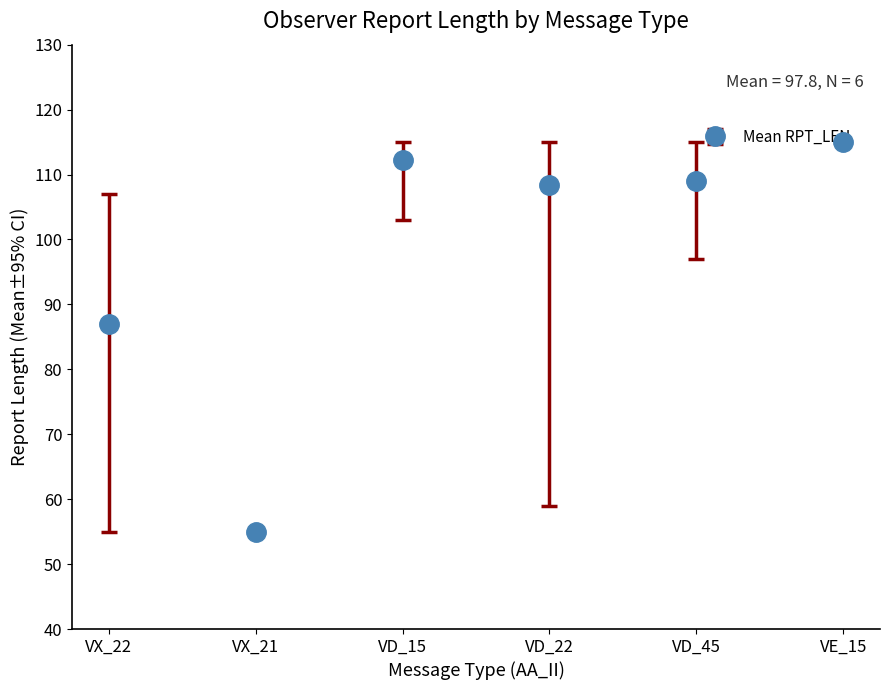

True or false: the data shows 31.1 at VE_15.

False